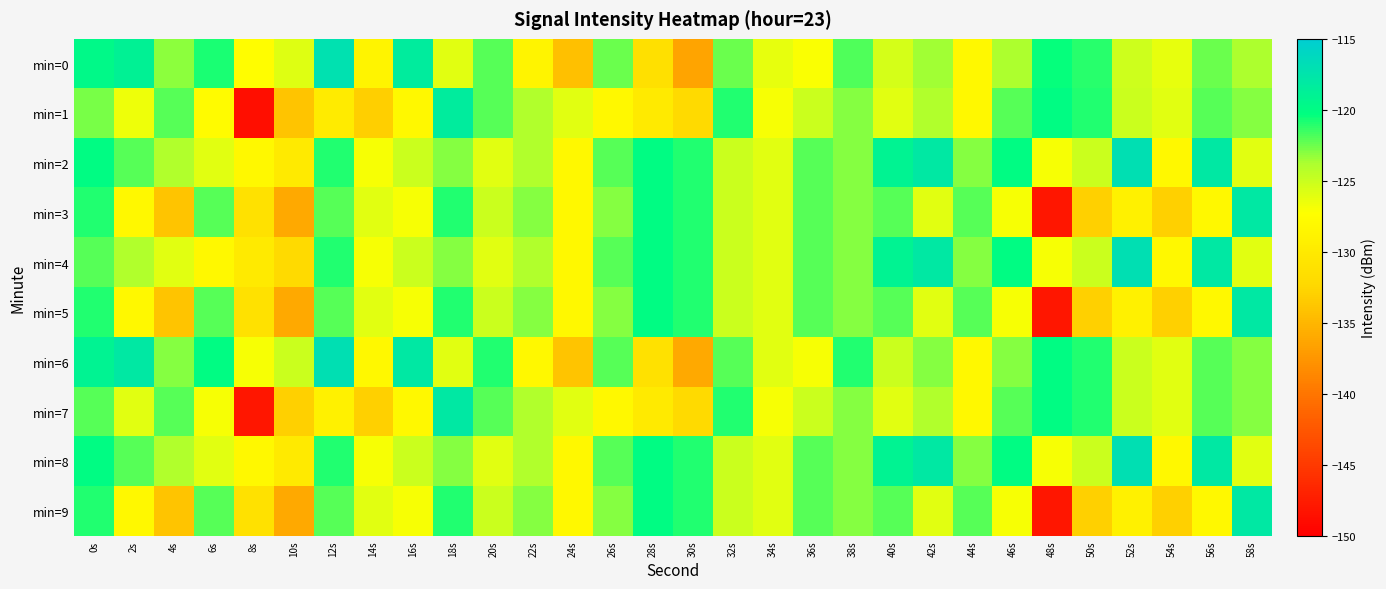

Count the number of categories in the chart.

30